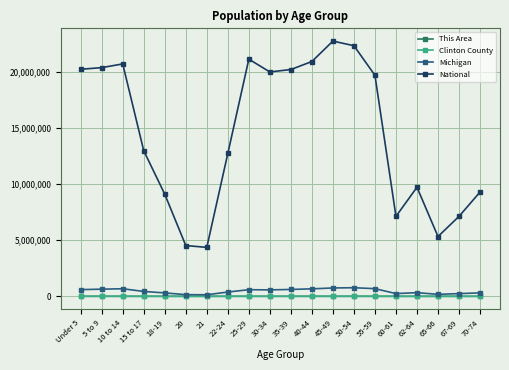

Is the value of National at 35-39 greater than the value of Clinton County at 50-54?

Yes